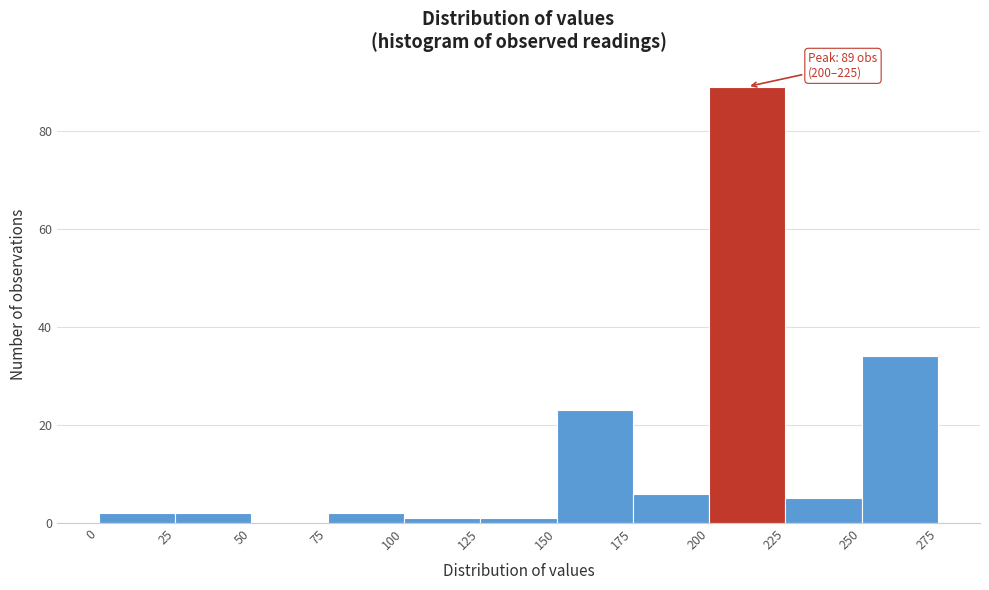

Over which range of the x-axis is the bar tallest?

200 to 225